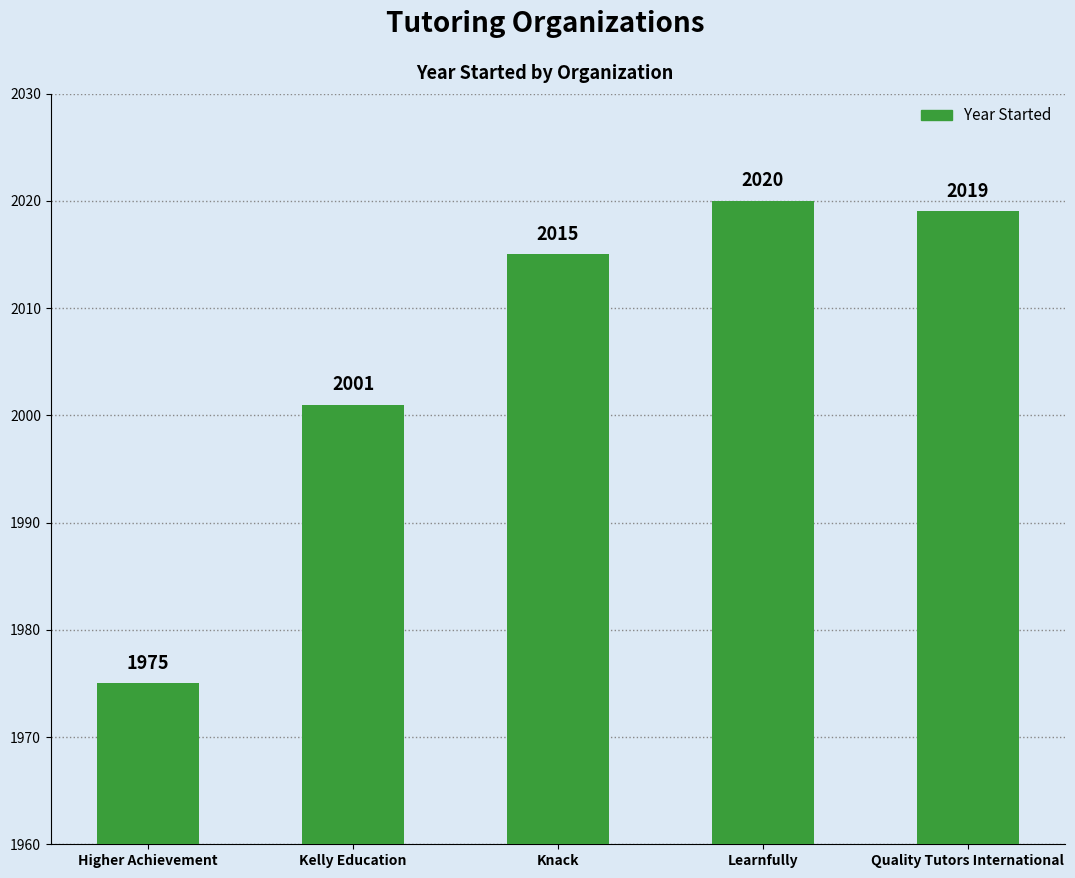

The value at Knack is 2015. True or false?

True